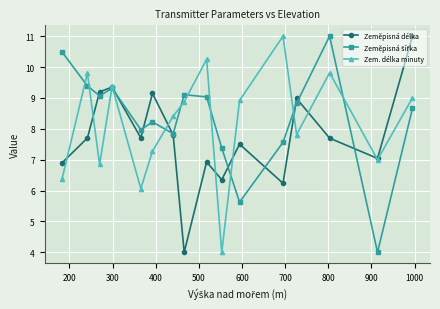

How many data points in Zeměpisná délka are above 7?

11